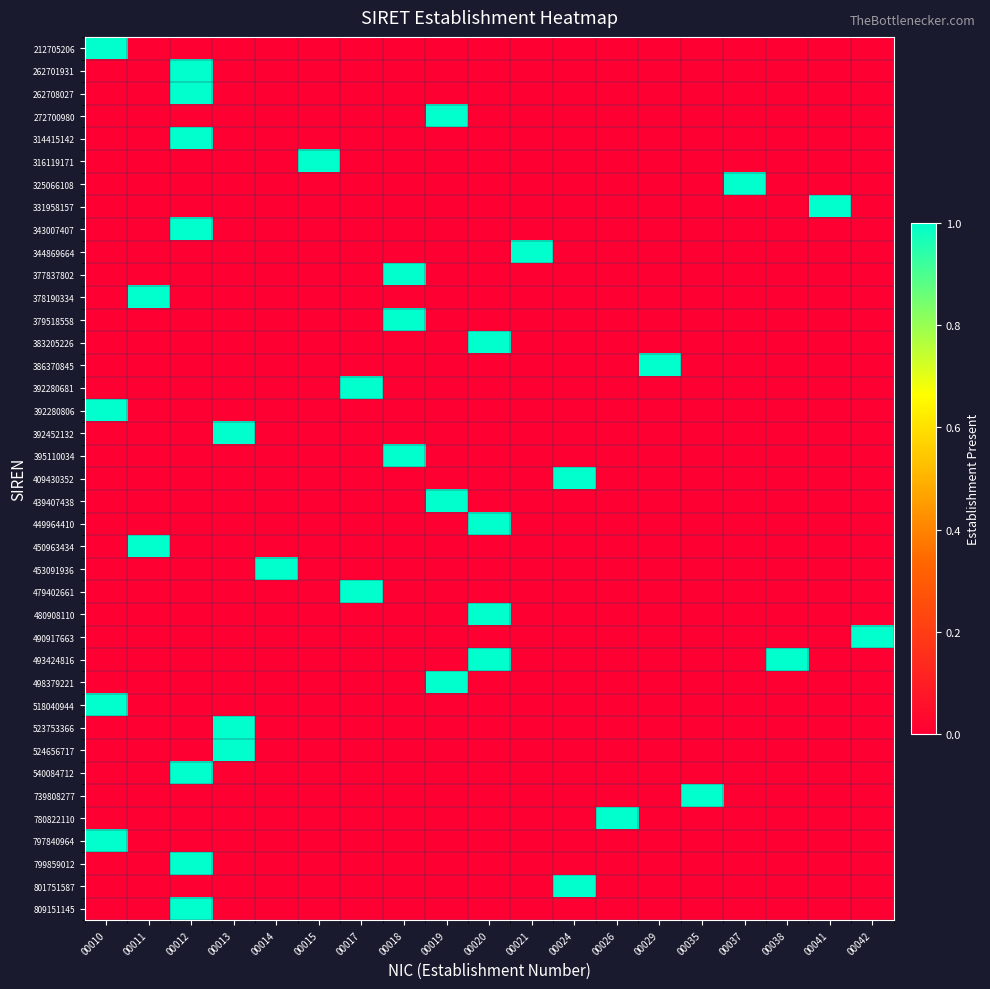

At which category is the sum across all series the highest?

00012